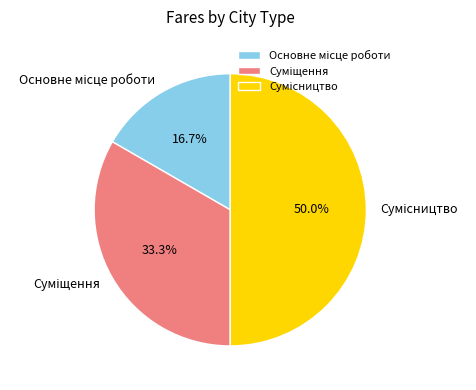

What portion of the pie excludes Сумісництво?

50.0%